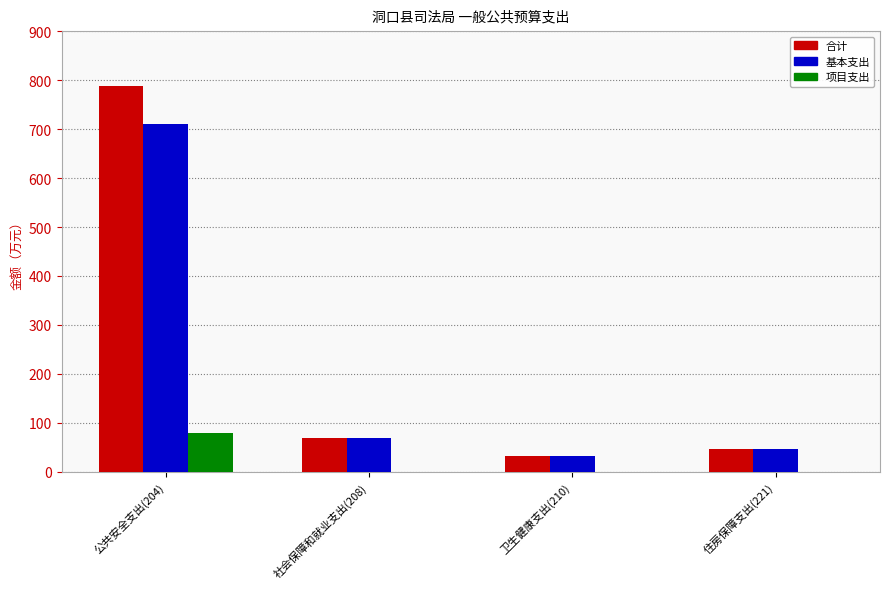

How many groups of bars are there?

4